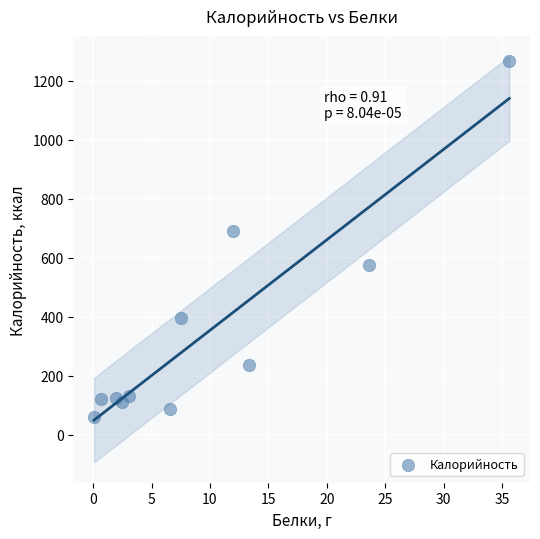

What Y value in the scatter plot is closest to 663?

692.6